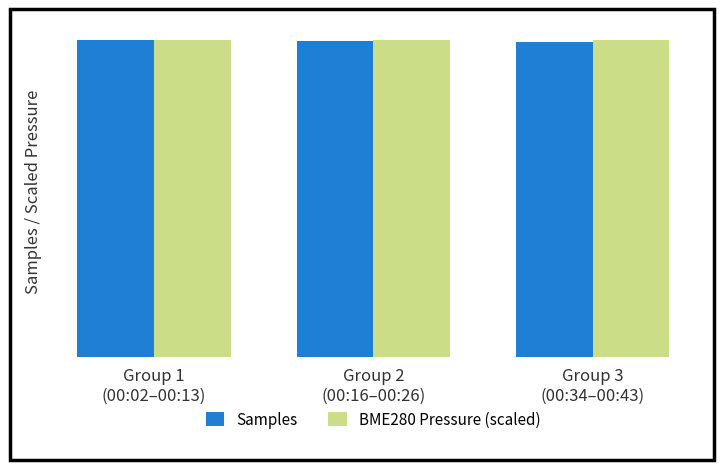

Are the bars horizontal?

No